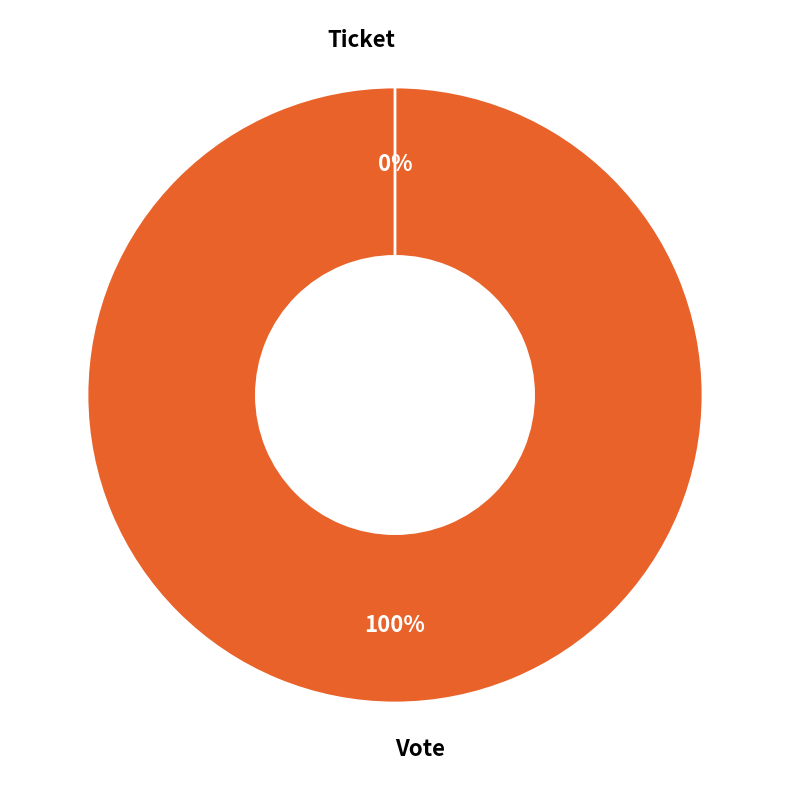

Is there any slice that represents more than half of the pie?

Yes